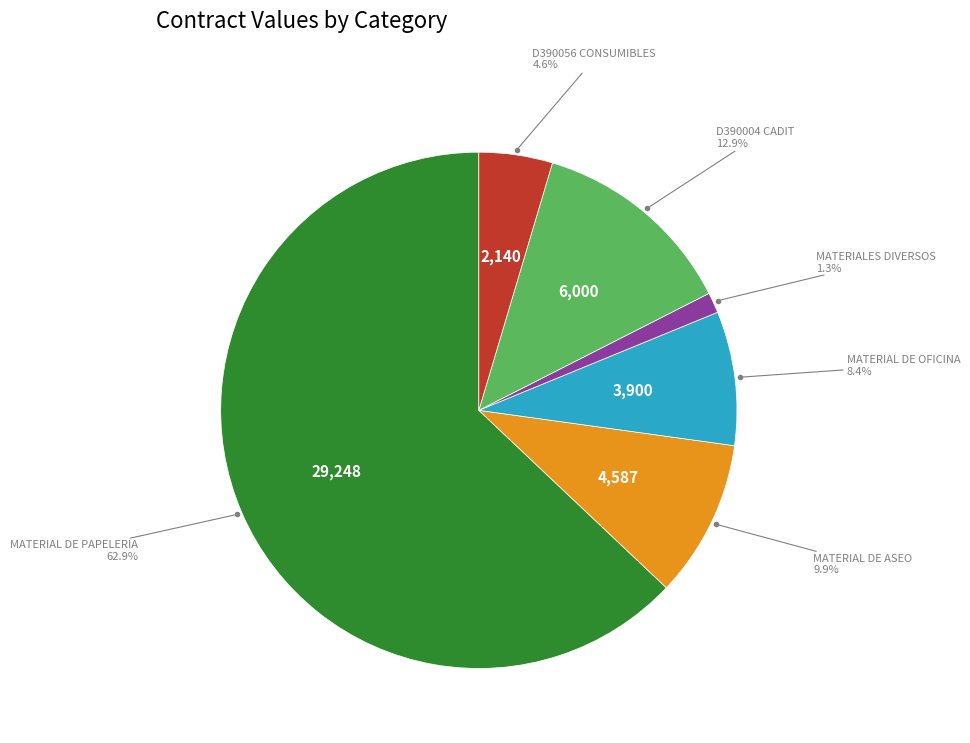

Is there a majority slice in this chart?

Yes